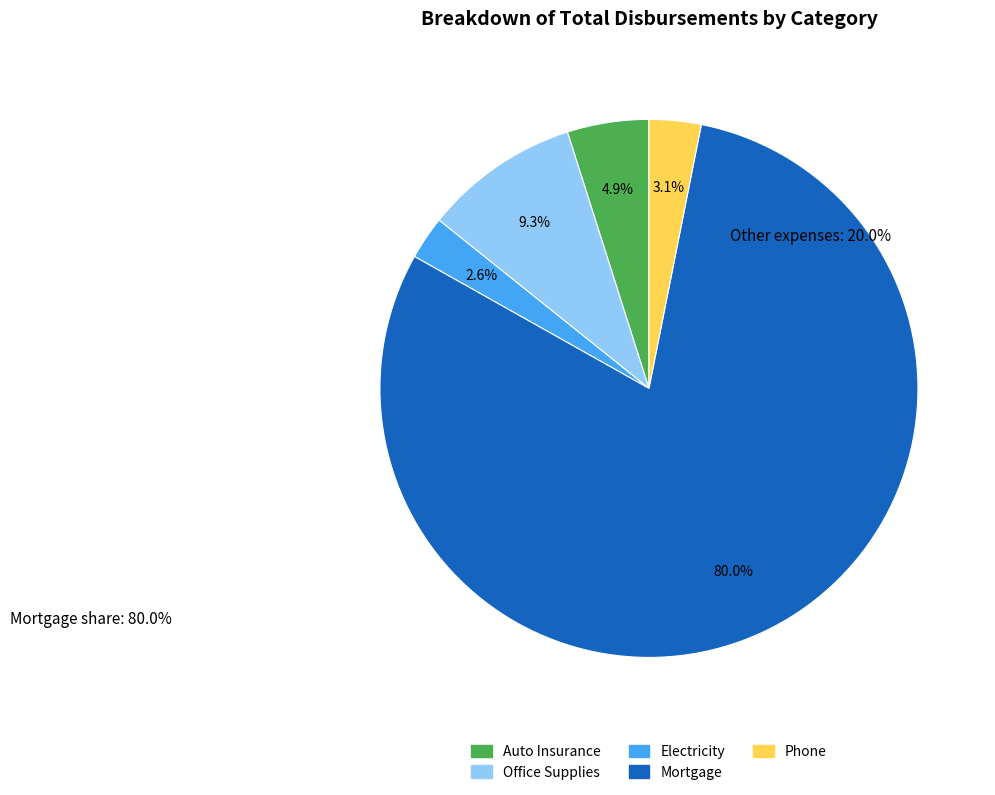

How many slices are in this pie chart?

5